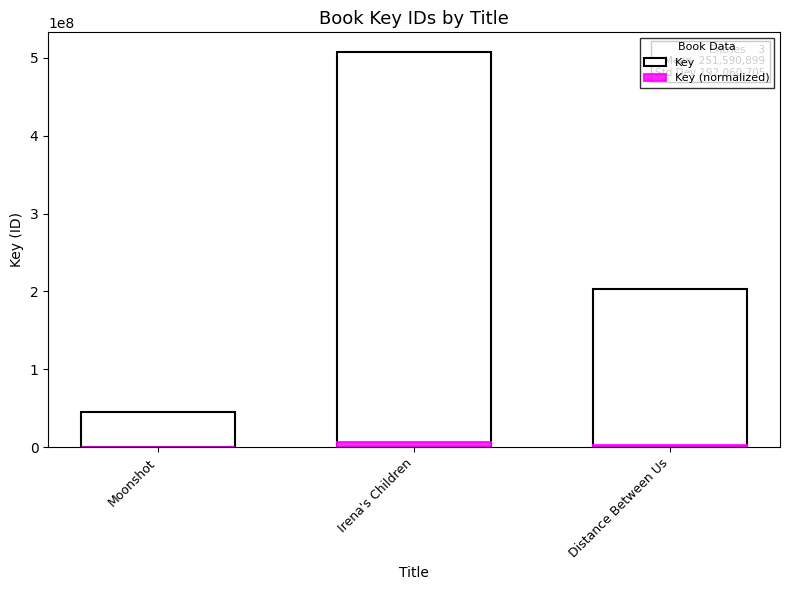

Read the Key (normalized) value at Irena's Children.

6089298.6